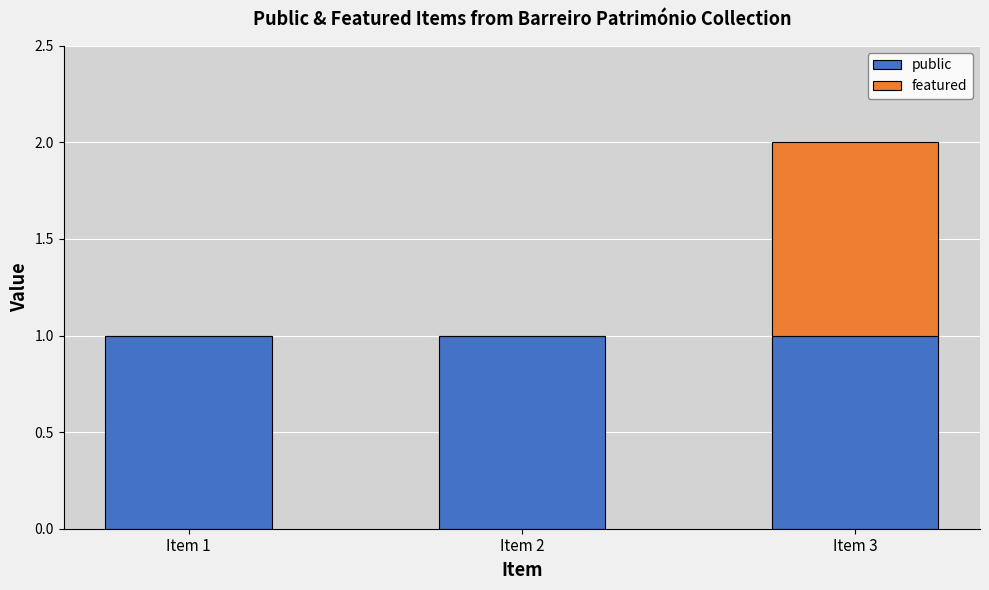

Reading left to right, what are the values for public?

Item 1=1	Item 2=1	Item 3=1